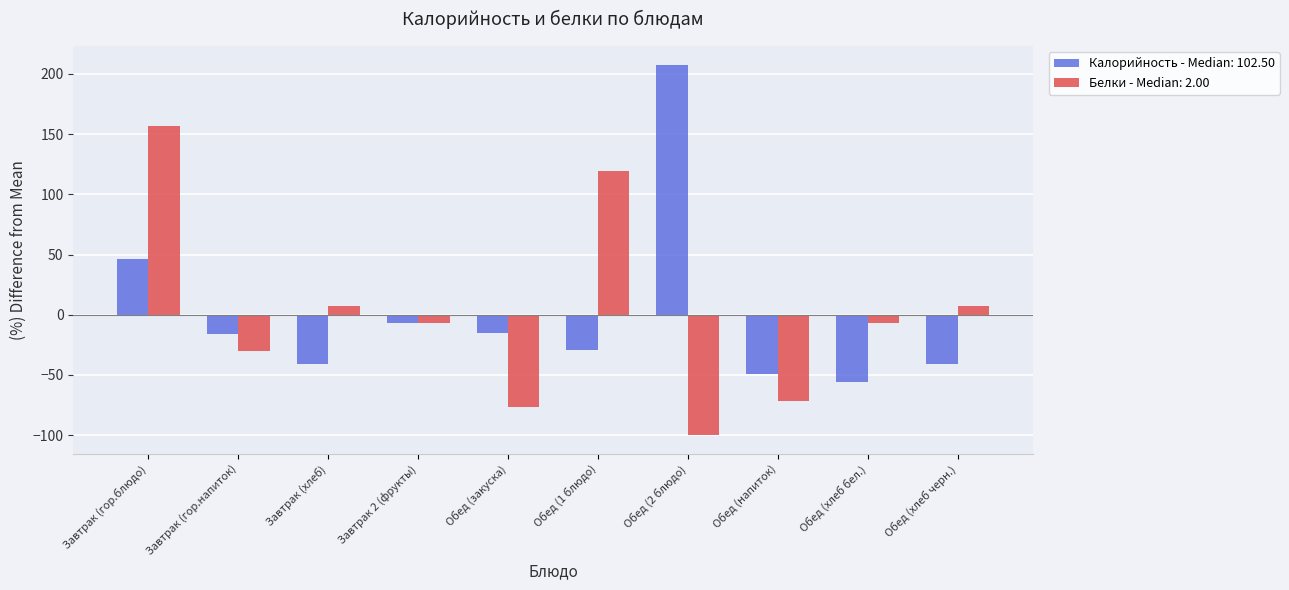

True or false: Калорийность - Median: 102.50 has a value of -15.3 at Обед (закуска).

True